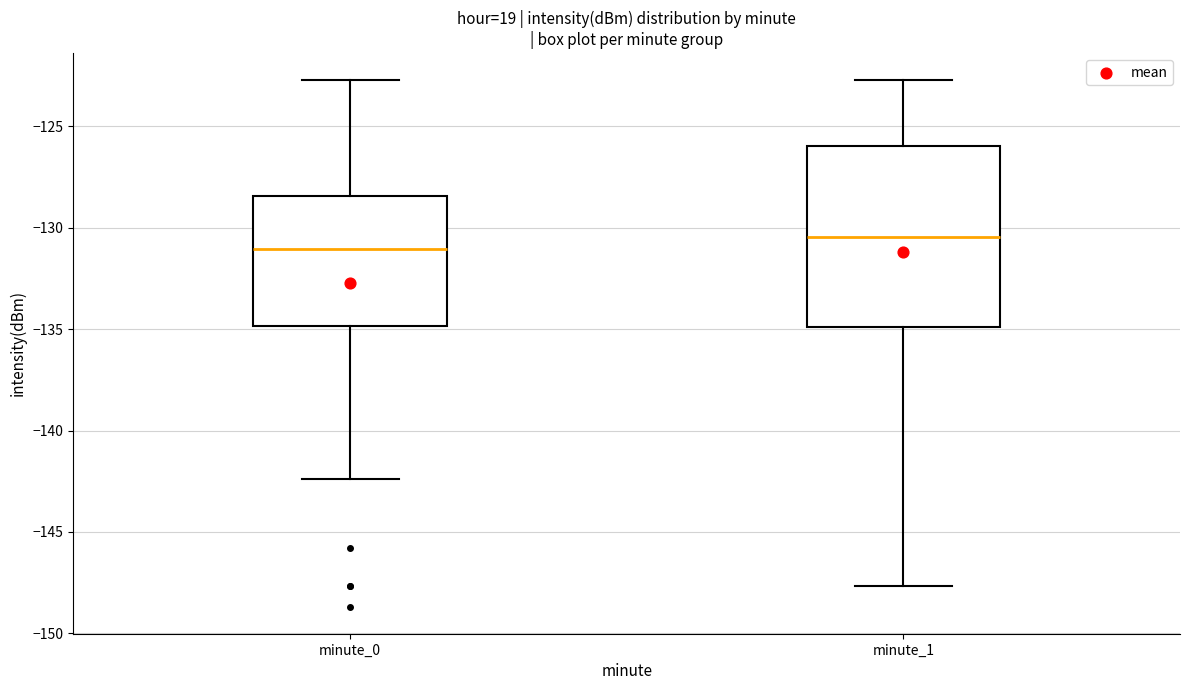

Where does the median line of the box for minute_1 sit on the y-axis? The values are not printed on the chart, so give them approximately, as read against the axis.

-130.5